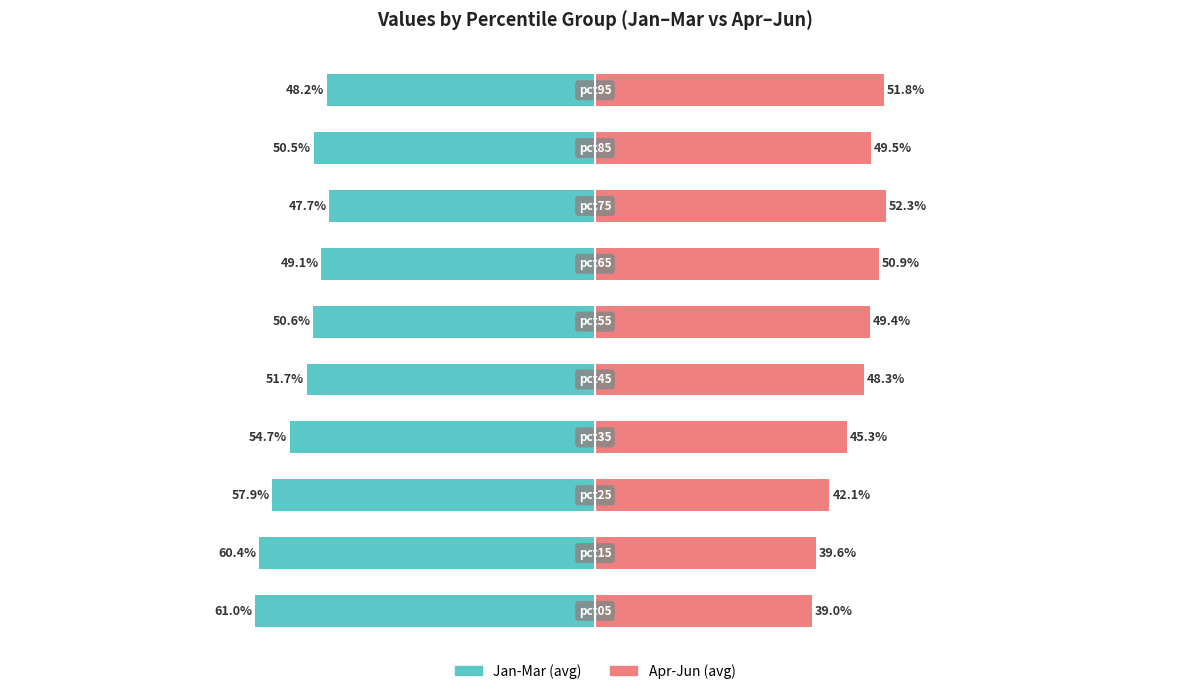

Reading right to left, what are all the values shown in this chart?

Jan-Mar (avg): 100=-48.2	75=-50.5	50=-47.7	25=-49.1	0=-50.6	−25=-51.7	−50=-54.7	−75=-57.9	−100=-60.4	−125=-61.0
Apr-Jun (avg): 100=51.8	75=49.5	50=52.3	25=50.9	0=49.4	−25=48.3	−50=45.3	−75=42.1	−100=39.6	−125=39.0